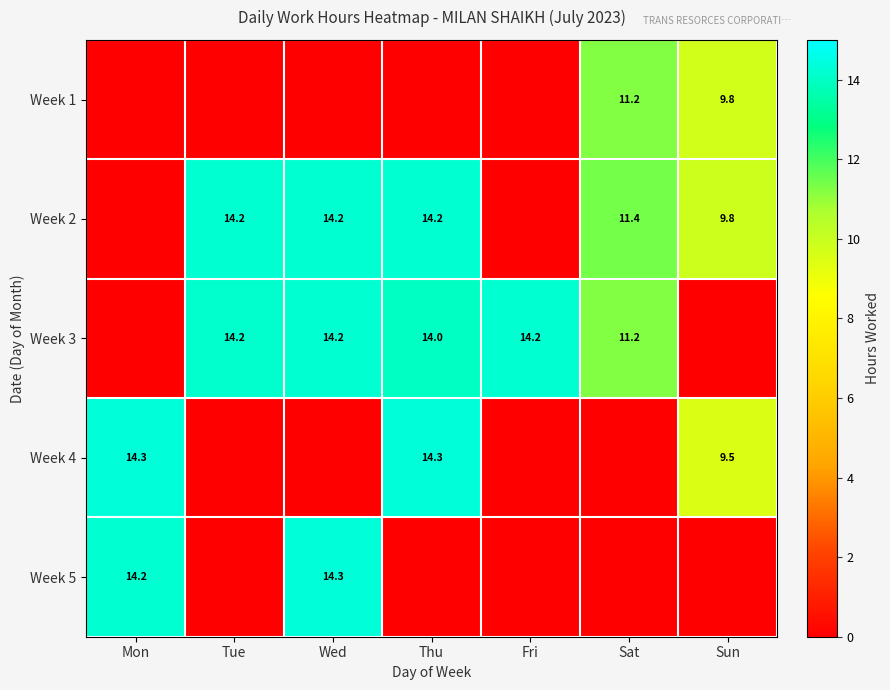

What is the sum of the Week 3 values at Thu and Sat?

25.2